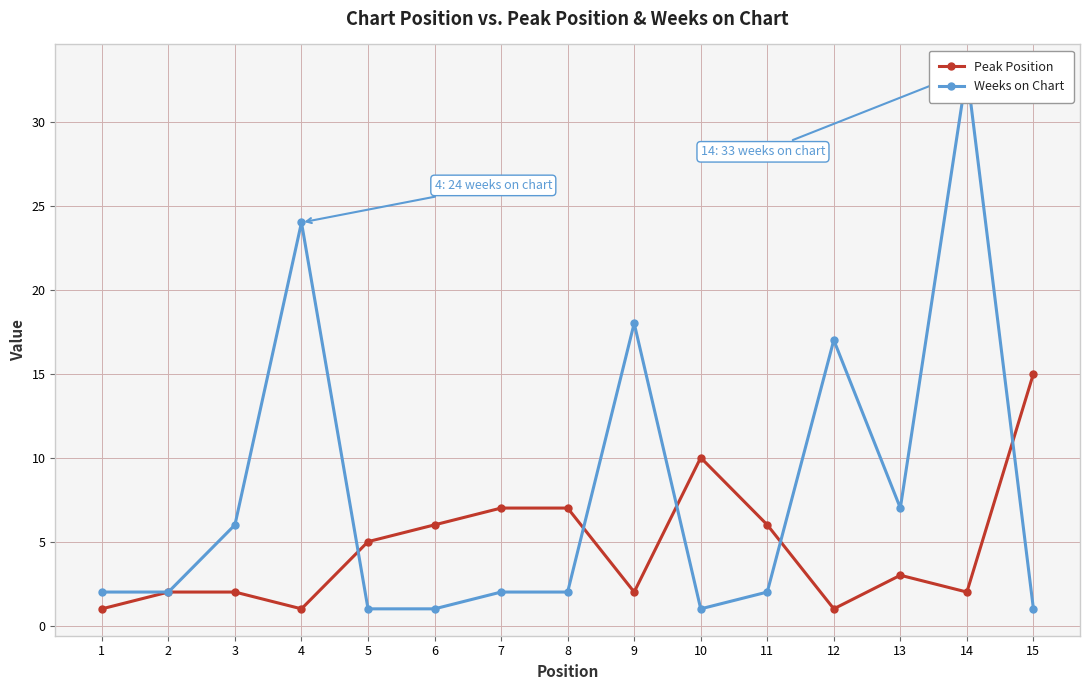

What is the total value across all series at 13?

10